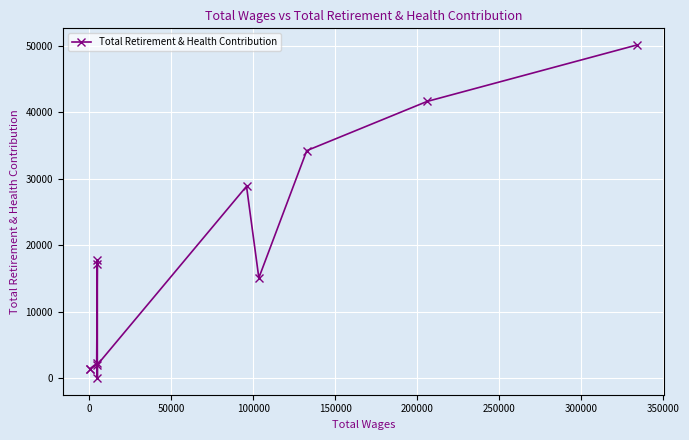

Does the chart display data point markers on the line(s)?

Yes